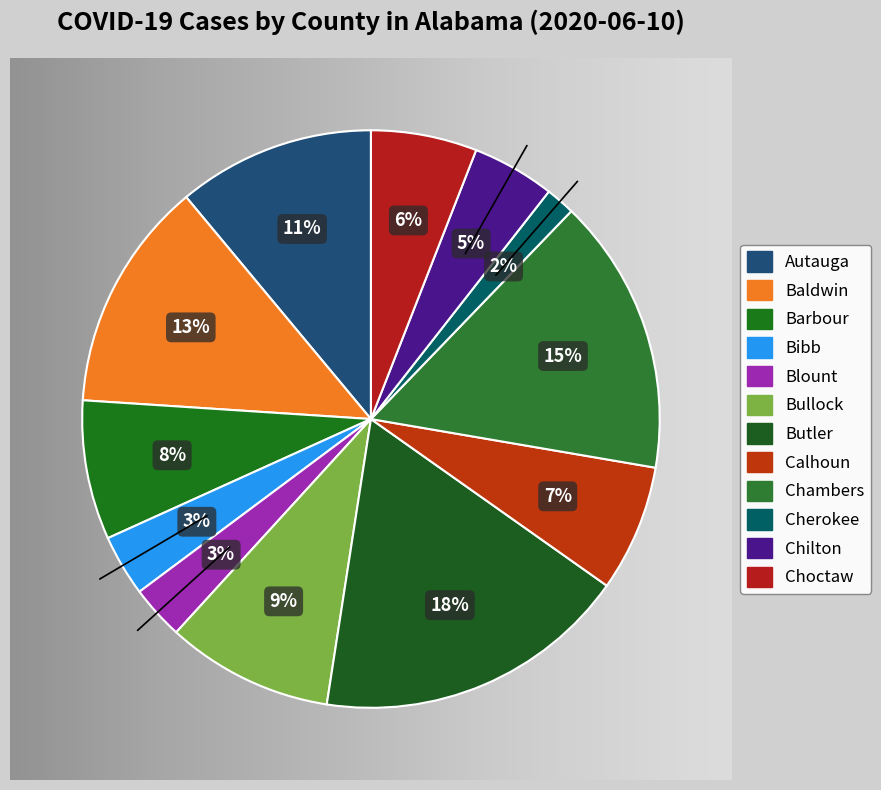

What is the change in value from Baldwin to Bibb?

-254